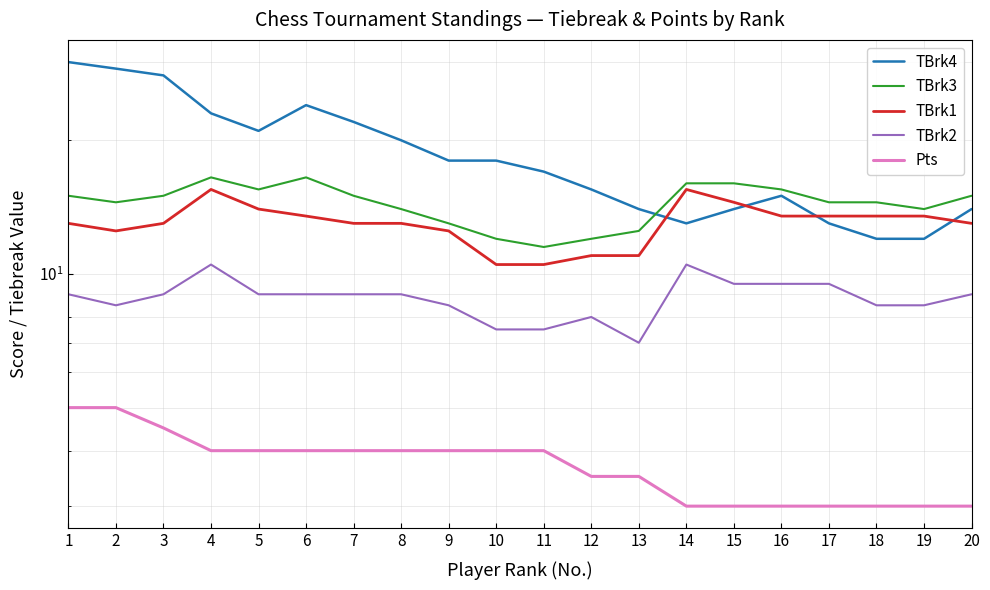

What is the value of the TBrk4 point at the 17th from the left?

13.0